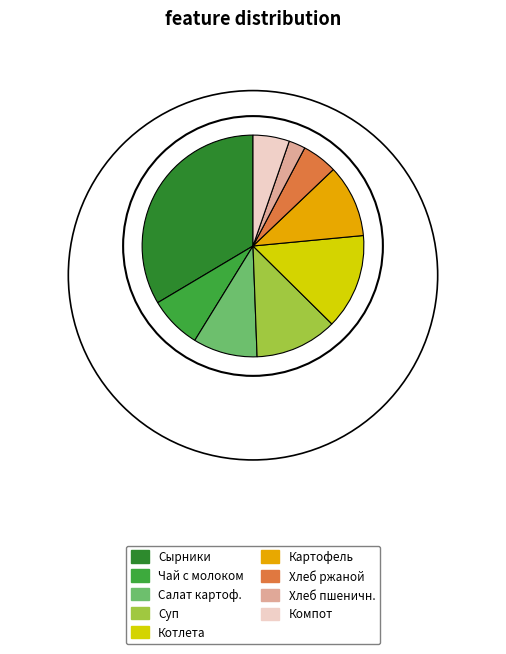

Does Чай с молоком represent more than half of the total?

No